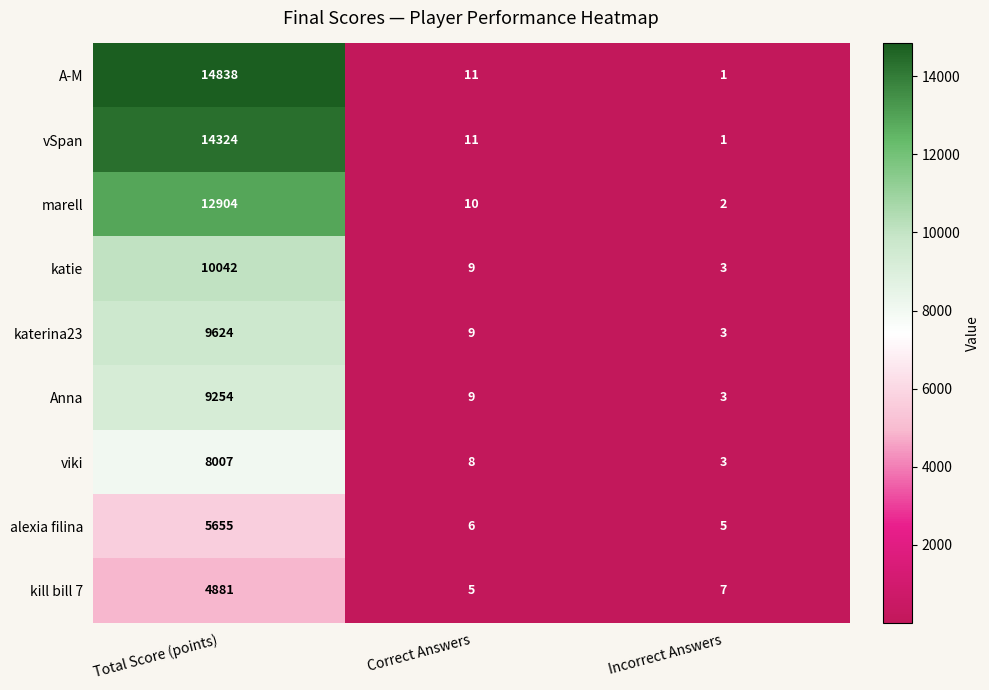

Which series changed the most between Total Score (points) and Correct Answers?

A-M